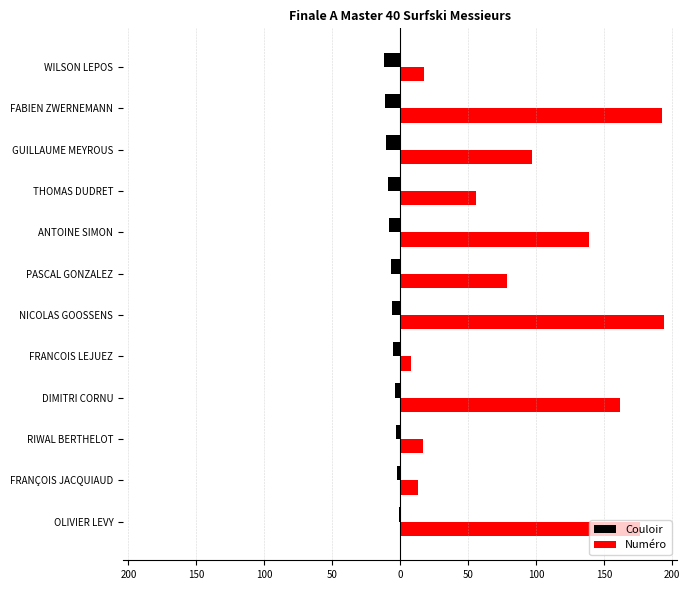

What are all the series names shown in the legend?

Couloir, Numéro